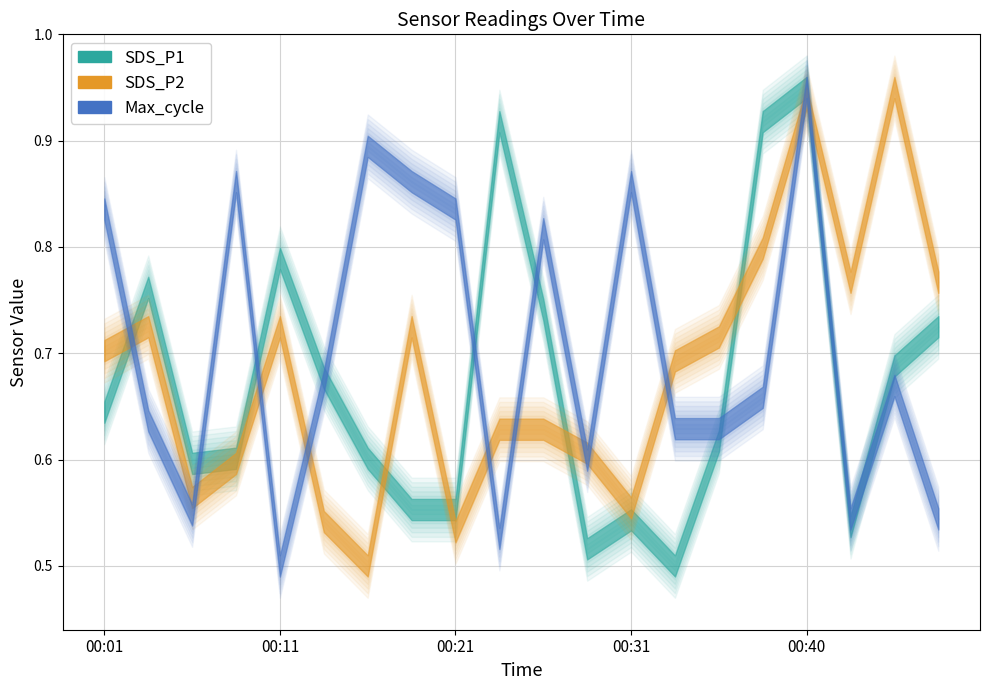

Between 00:31 and 00:11, which is larger?

00:11